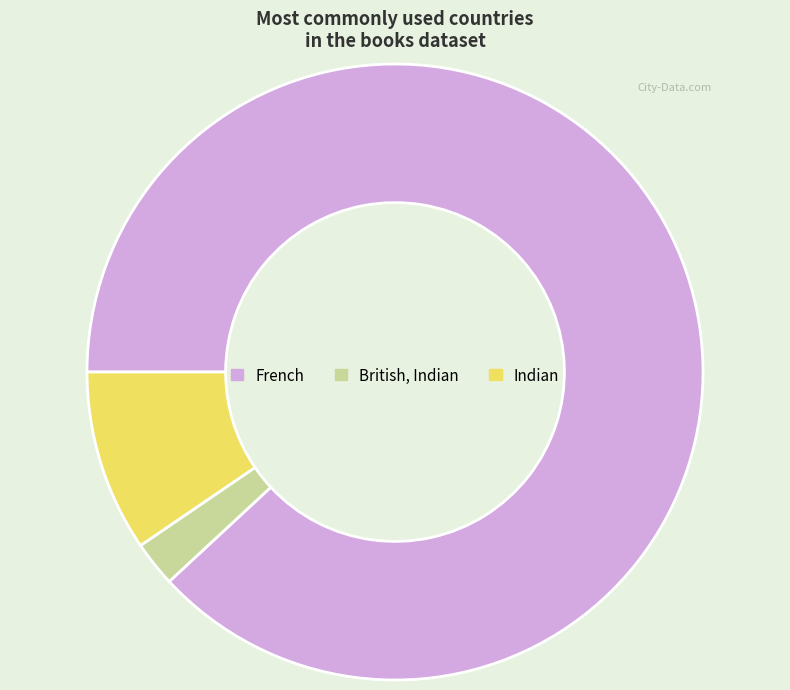

Which category has the biggest portion of the pie?

French